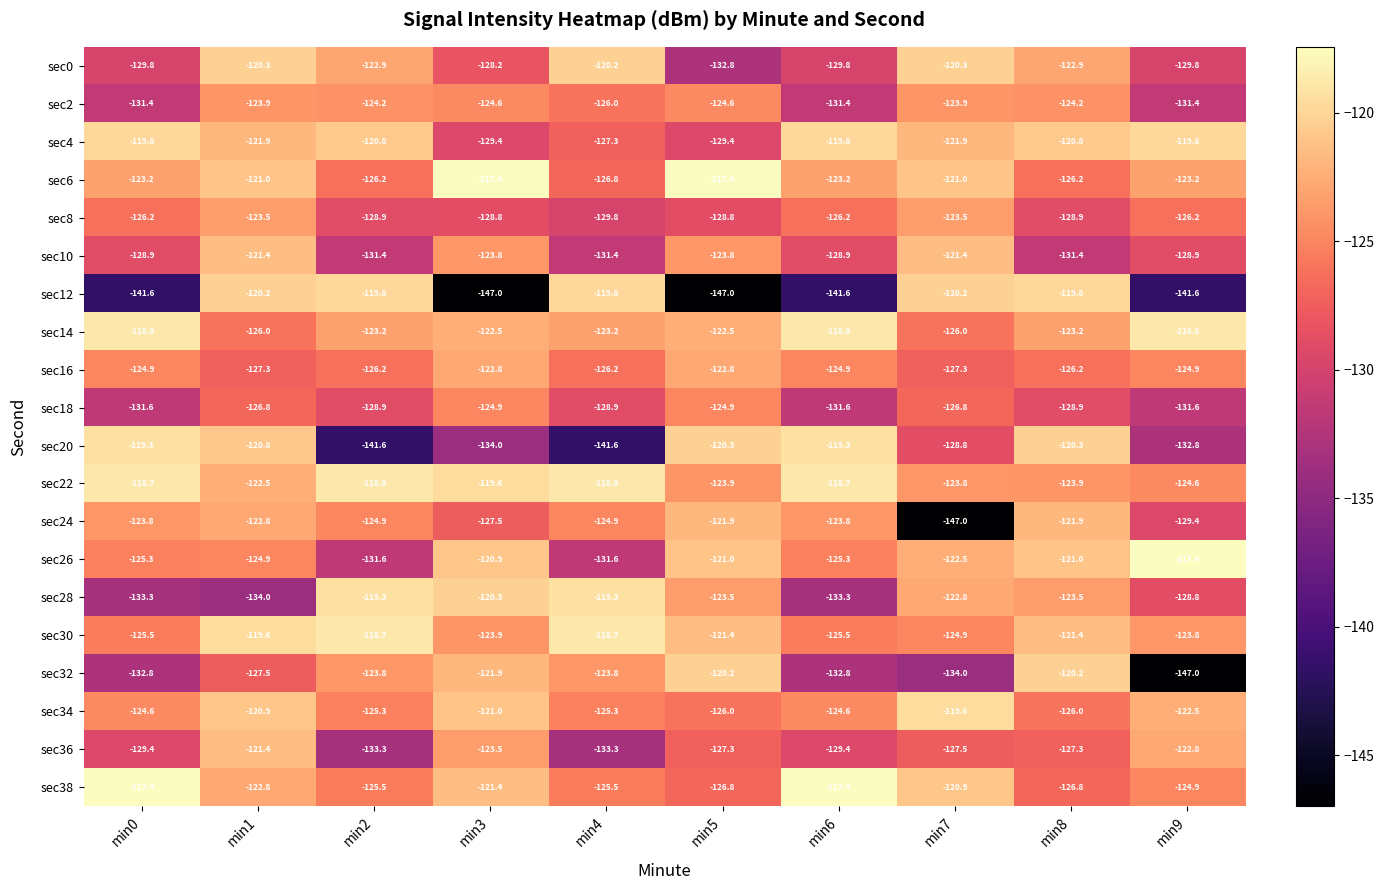

True or false: sec26 has a value of -224.5 at min0.

False